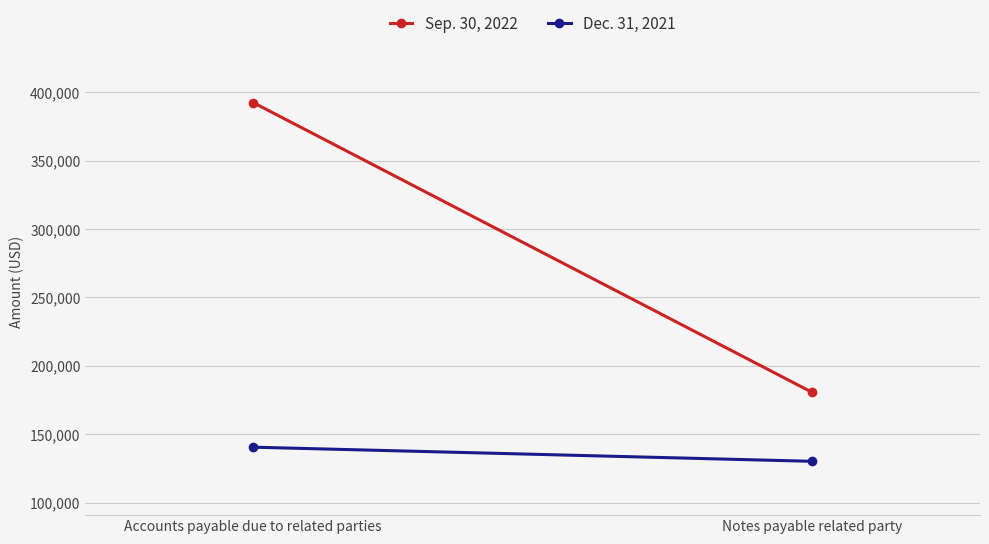

What is the minimum value shown in the chart?

130188